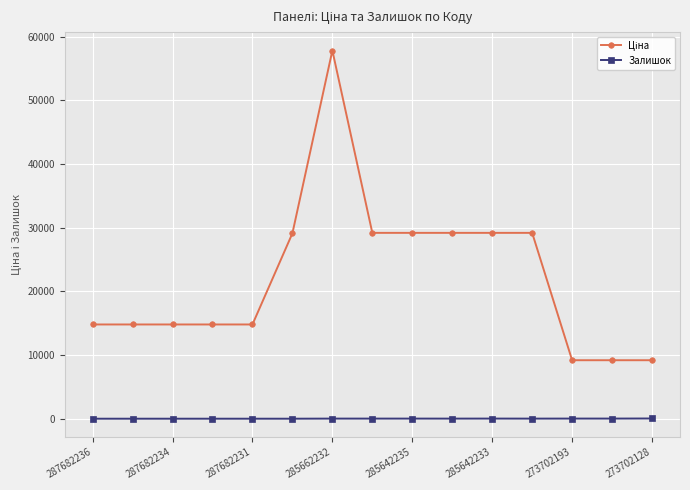

True or false: Залишок has more than 0 interior local peaks.

True